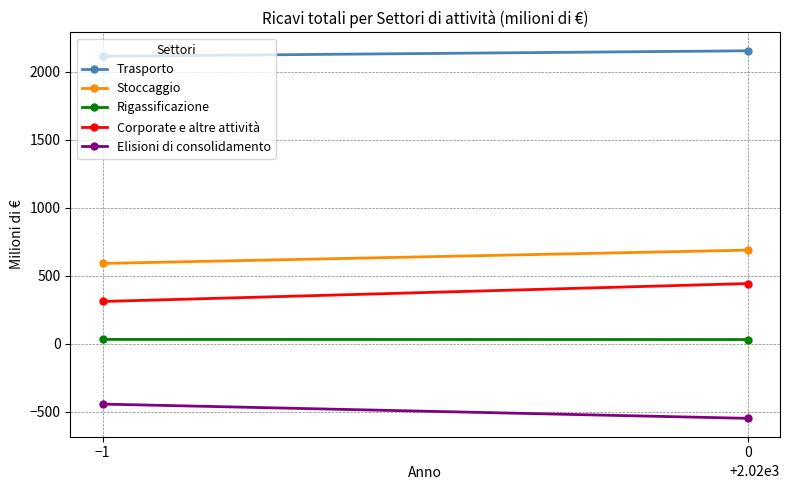

What is the difference between the Rigassificazione values at −1 and 0?

1